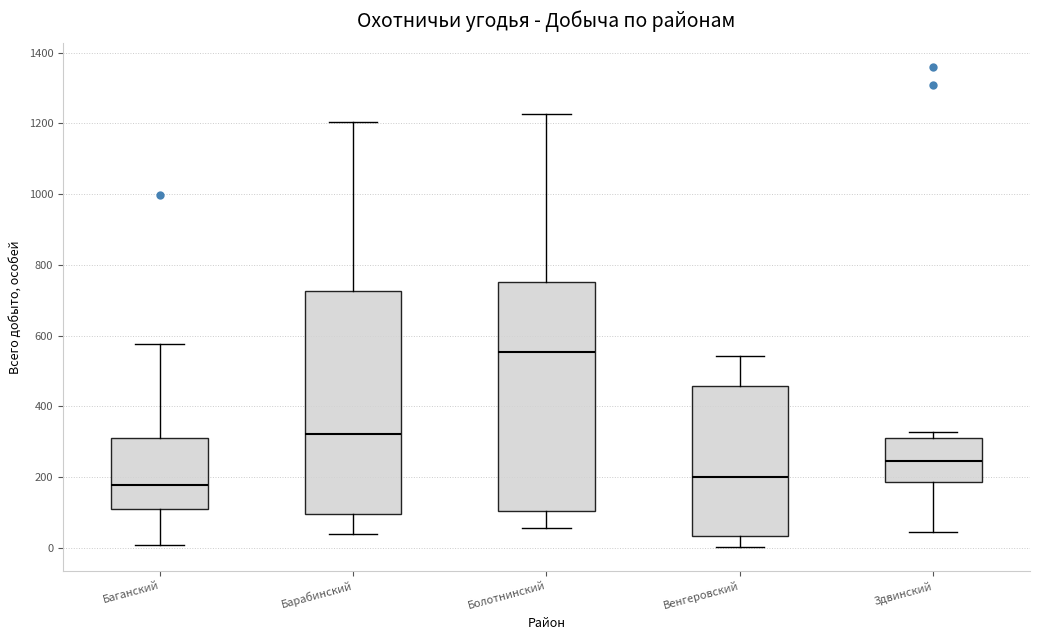

Where does the lower whisker of the box for Баганский end on the y-axis? The values are not printed on the chart, so give them approximately, as read against the axis.

0